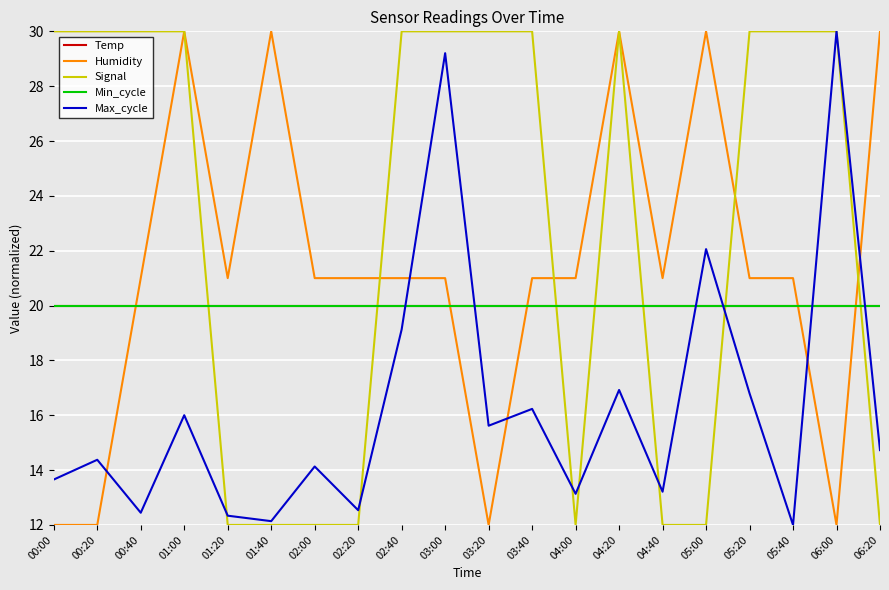

Reading left to right, extract all data points from this chart.

Temp: 00:00=20.0	00:20=20.0	00:40=20.0	01:00=20.0	01:20=20.0	01:40=20.0	02:00=20.0	02:20=20.0	02:40=20.0	03:00=20.0	03:20=20.0	03:40=20.0	04:00=20.0	04:20=20.0	04:40=20.0	05:00=20.0	05:20=20.0	05:40=20.0	06:00=20.0	06:20=20.0
Humidity: 00:00=12.0	00:20=12.0	00:40=21.0	01:00=30.0	01:20=21.0	01:40=30.0	02:00=21.0	02:20=21.0	02:40=21.0	03:00=21.0	03:20=12.0	03:40=21.0	04:00=21.0	04:20=30.0	04:40=21.0	05:00=30.0	05:20=21.0	05:40=21.0	06:00=12.0	06:20=30.0
Signal: 00:00=30.0	00:20=30.0	00:40=30.0	01:00=30.0	01:20=12.0	01:40=12.0	02:00=12.0	02:20=12.0	02:40=30.0	03:00=30.0	03:20=30.0	03:40=30.0	04:00=12.0	04:20=30.0	04:40=12.0	05:00=12.0	05:20=30.0	05:40=30.0	06:00=30.0	06:20=12.0
Min_cycle: 00:00=20.0	00:20=20.0	00:40=20.0	01:00=20.0	01:20=20.0	01:40=20.0	02:00=20.0	02:20=20.0	02:40=20.0	03:00=20.0	03:20=20.0	03:40=20.0	04:00=20.0	04:20=20.0	04:40=20.0	05:00=20.0	05:20=20.0	05:40=20.0	06:00=20.0	06:20=20.0
Max_cycle: 00:00=13.7	00:20=14.4	00:40=12.4	01:00=16.0	01:20=12.3	01:40=12.1	02:00=14.1	02:20=12.5	02:40=19.1	03:00=29.2	03:20=15.6	03:40=16.2	04:00=13.1	04:20=16.9	04:40=13.2	05:00=22.1	05:20=16.8	05:40=12.0	06:00=30.0	06:20=14.7